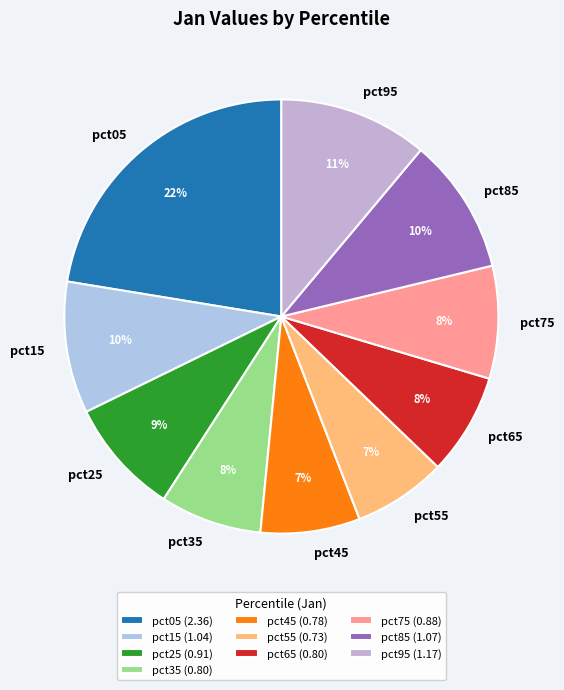

What is the largest slice in the pie chart?

pct05